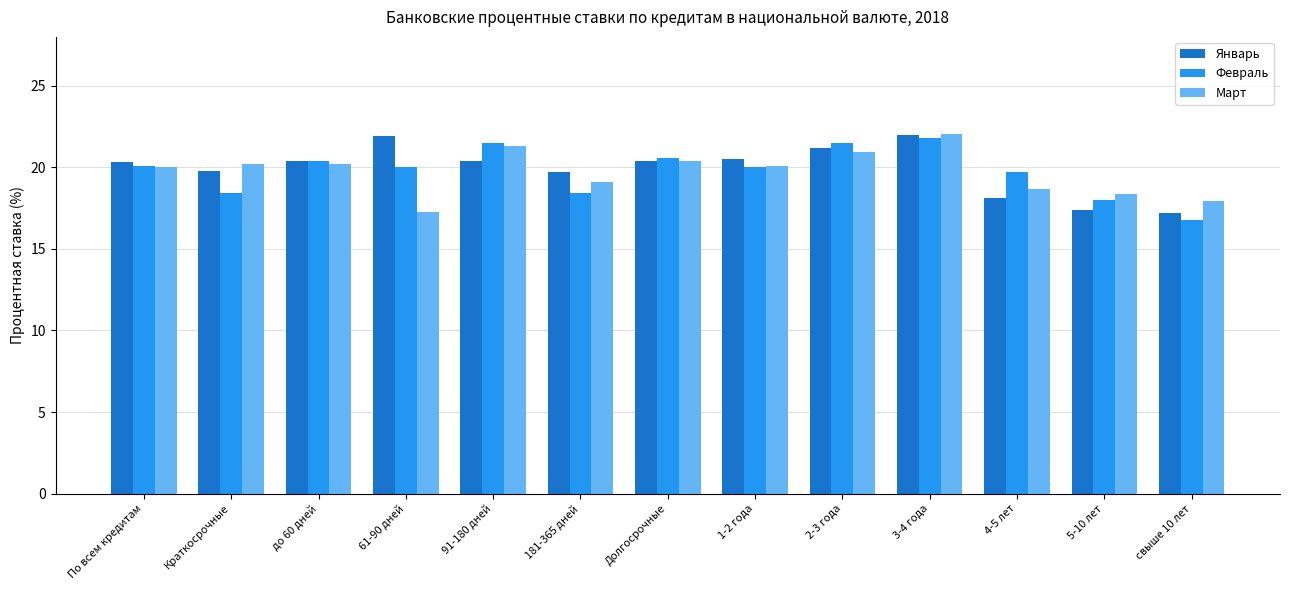

At 2-3 года, list the series in order from largest to smallest.

Февраль, Январь, Март